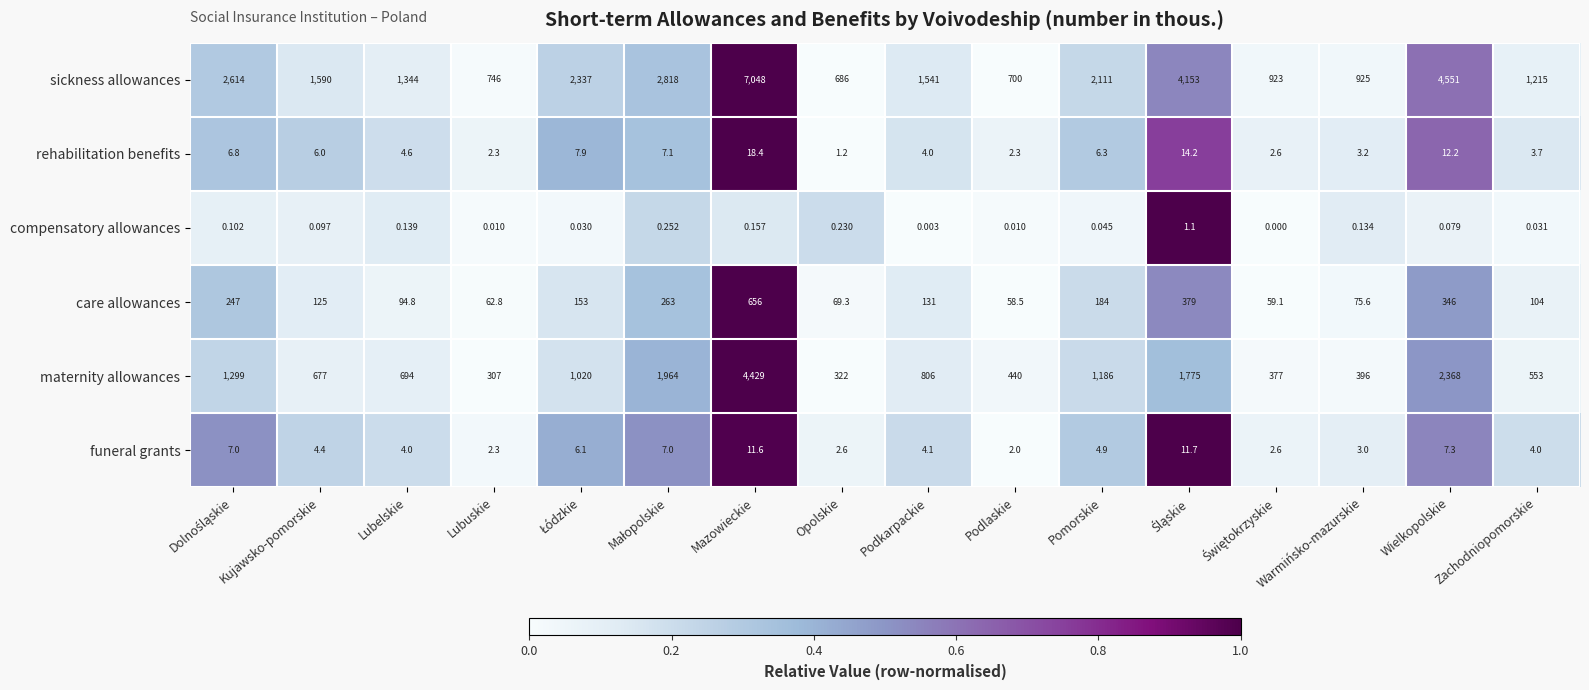

Count the number of categories in the chart.

16